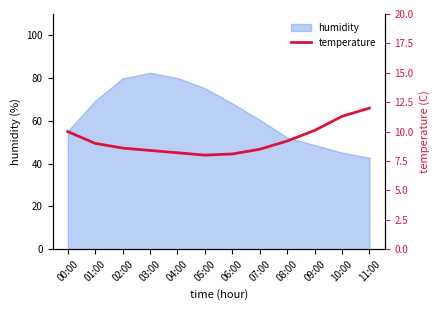

At which label is humidity closest to 62?

07:00